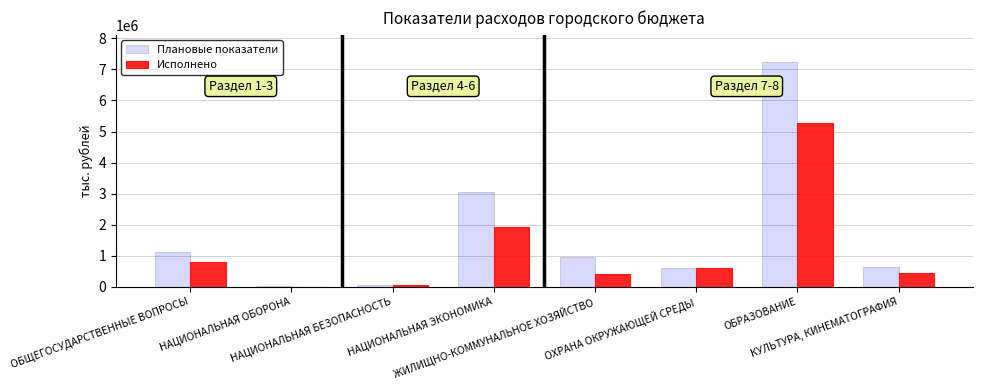

How many values in Исполнено are above zero?

7